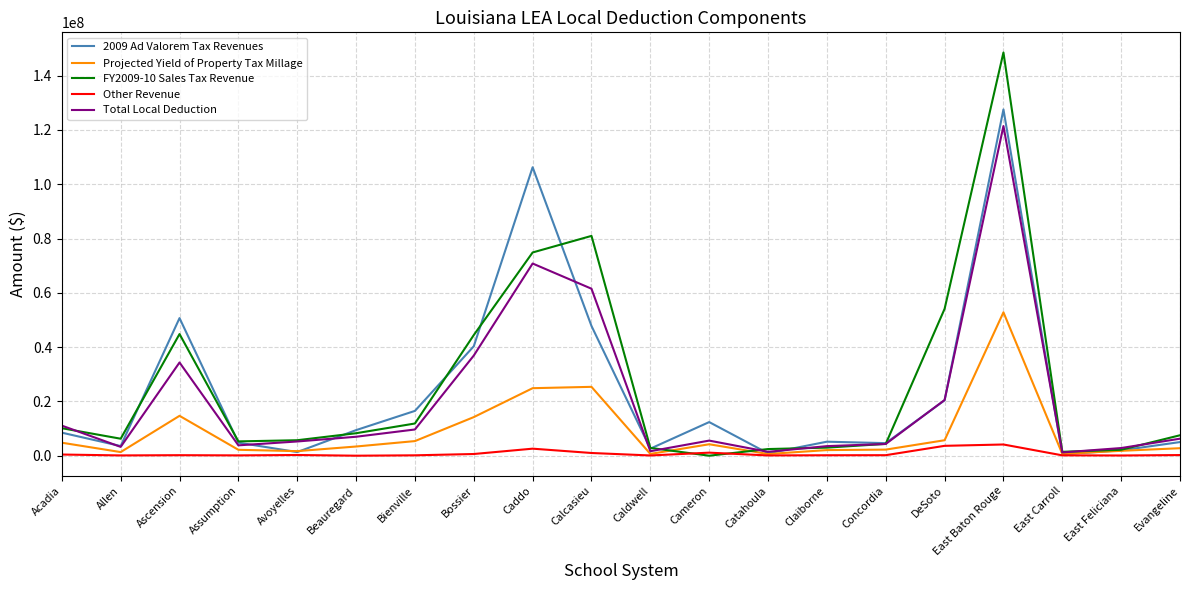

At which category is the sum across all series the highest?

East Baton Rouge